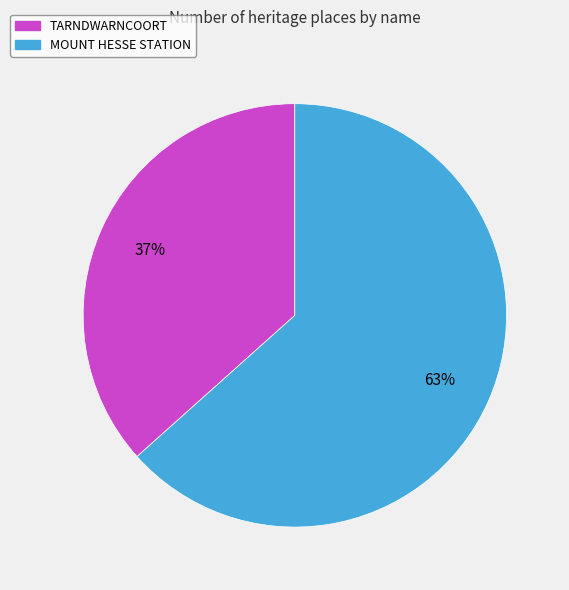

To the nearest percent, what percentage of the pie is TARNDWARNCOORT?

37%